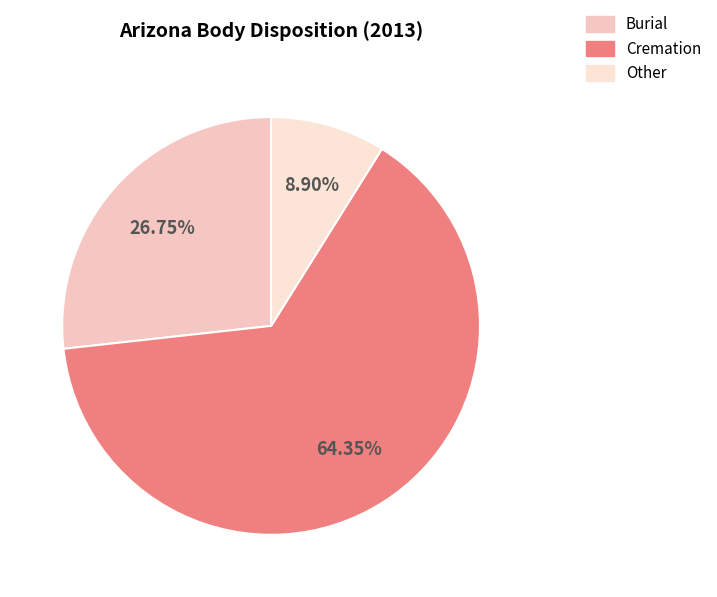

Which slice represents more than half of the pie?

Cremation